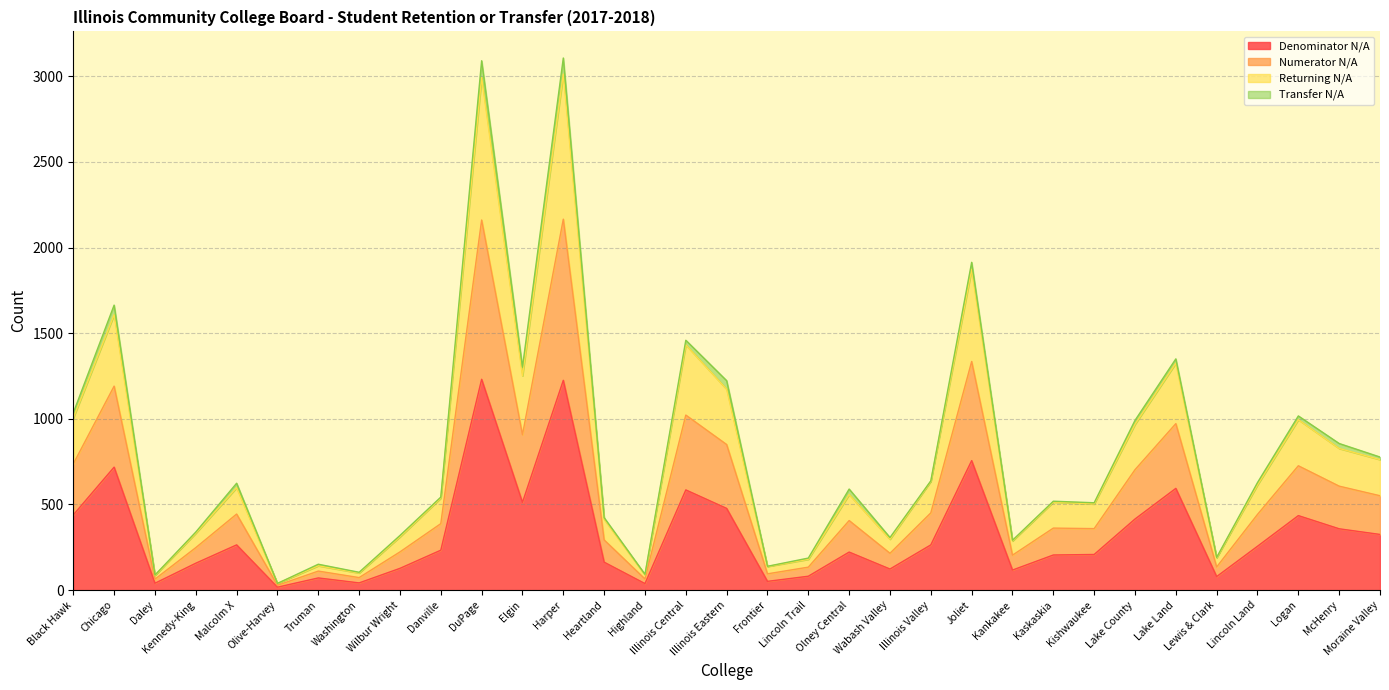

What is the difference between the second highest and second lowest values in the Denominator N/A series?

1187